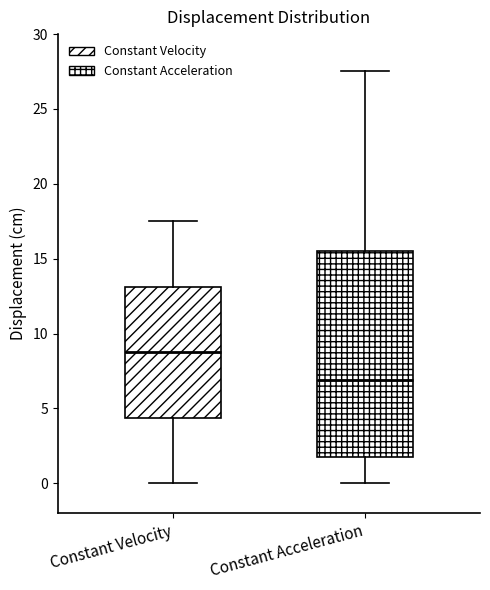

Where does the upper whisker of the box for Constant Velocity end on the y-axis? The values are not printed on the chart, so give them approximately, as read against the axis.

17.5